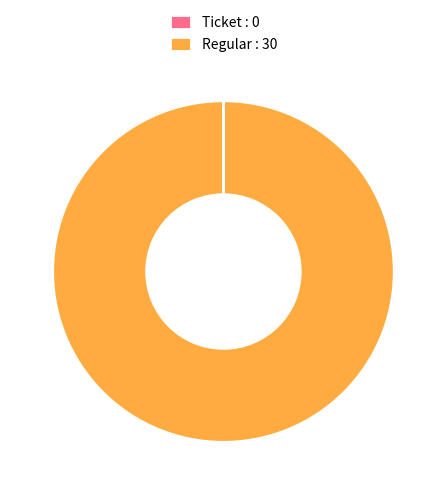

Which slice is the largest?

Regular : 30